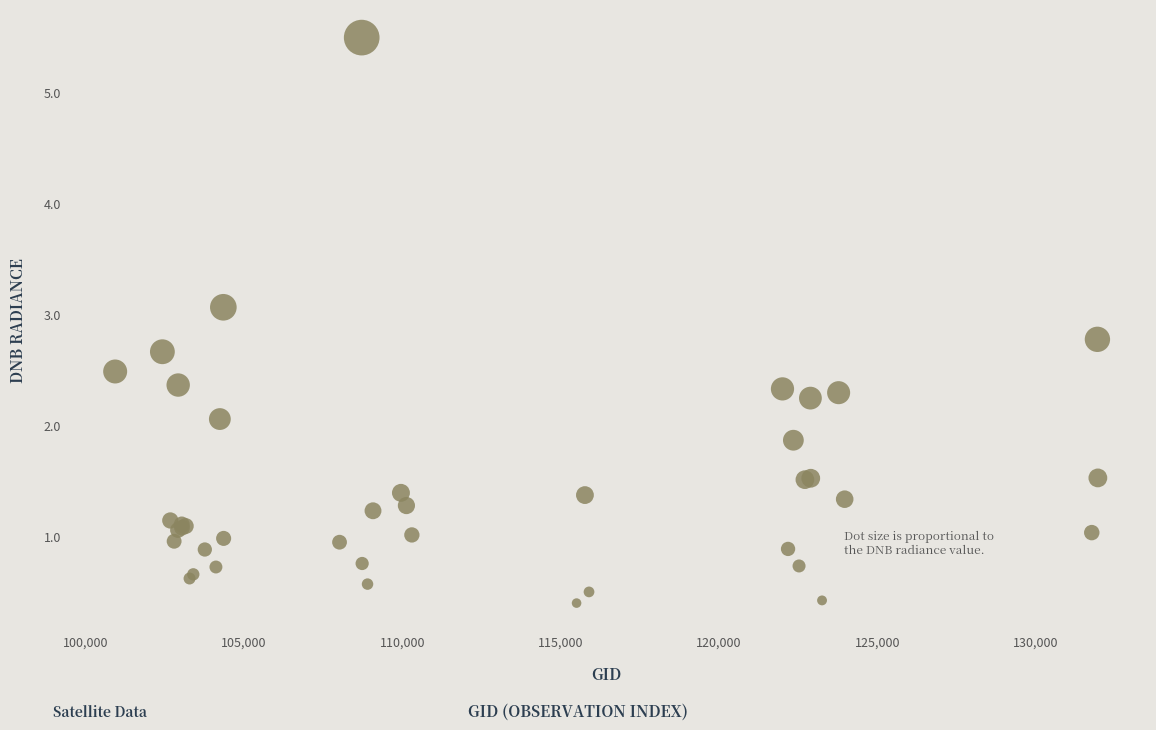

What Y value in the scatter plot is closest to 2?

2.1